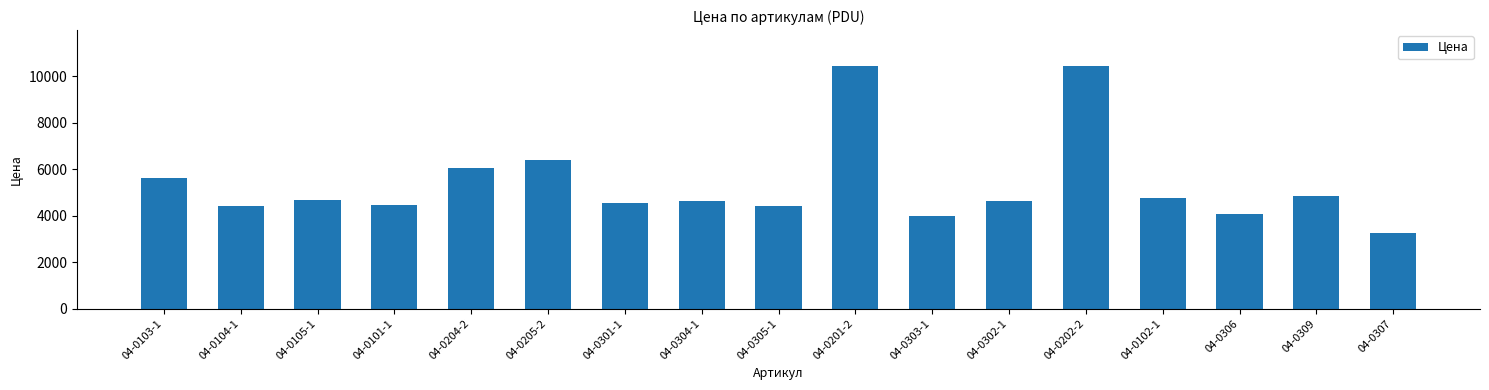

The value at 04-0201-2 is 10418.5. True or false?

True